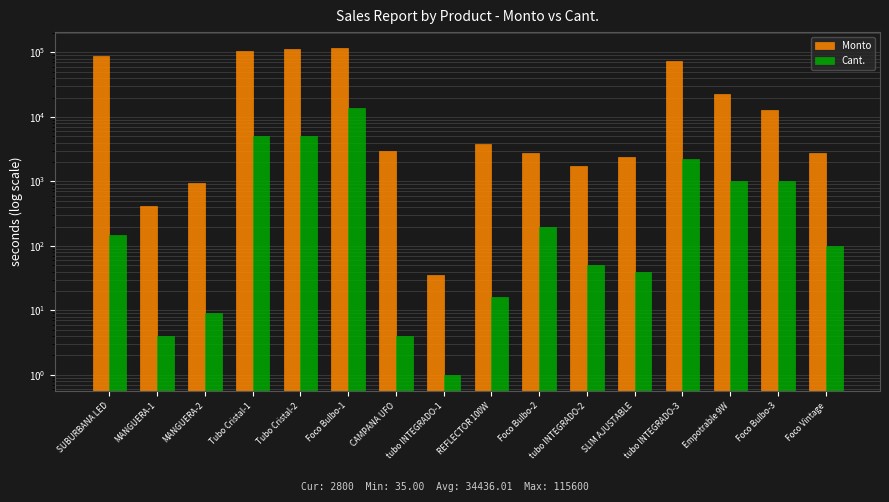

List the labels in order of Cant. value, smallest first.

tubo INTEGRADO-1, MANGUERA-1, CAMPANA UFO, MANGUERA-2, REFLECTOR 100W, SLIM AJUSTABLE, tubo INTEGRADO-2, Foco Vintage, SUBURBANA LED, Foco Bulbo-2, Empotrable 9W, Foco Bulbo-3, tubo INTEGRADO-3, Tubo Cristal-1, Tubo Cristal-2, Foco Bulbo-1